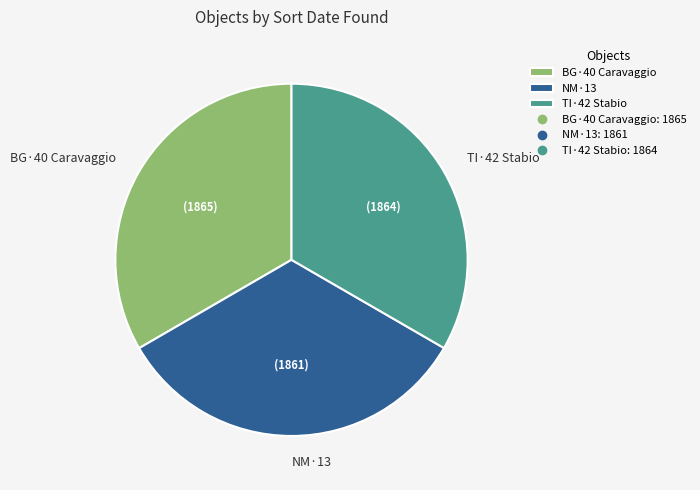

Is there any slice that represents more than half of the pie?

No